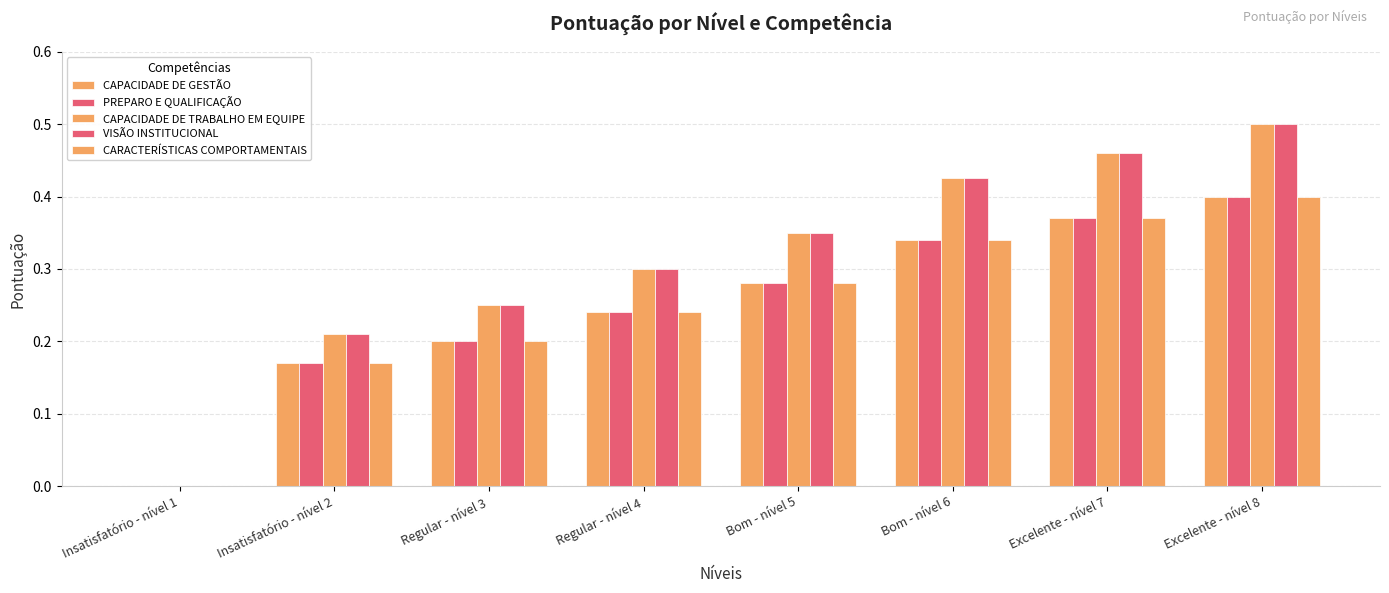

Are the bars grouped side by side (vs. stacked)?

Yes